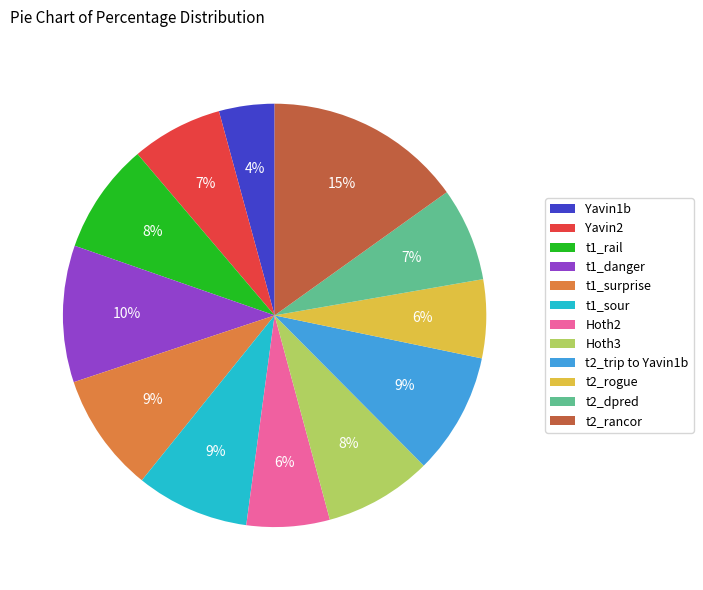

Does Yavin1b account for over 50% of the chart?

No